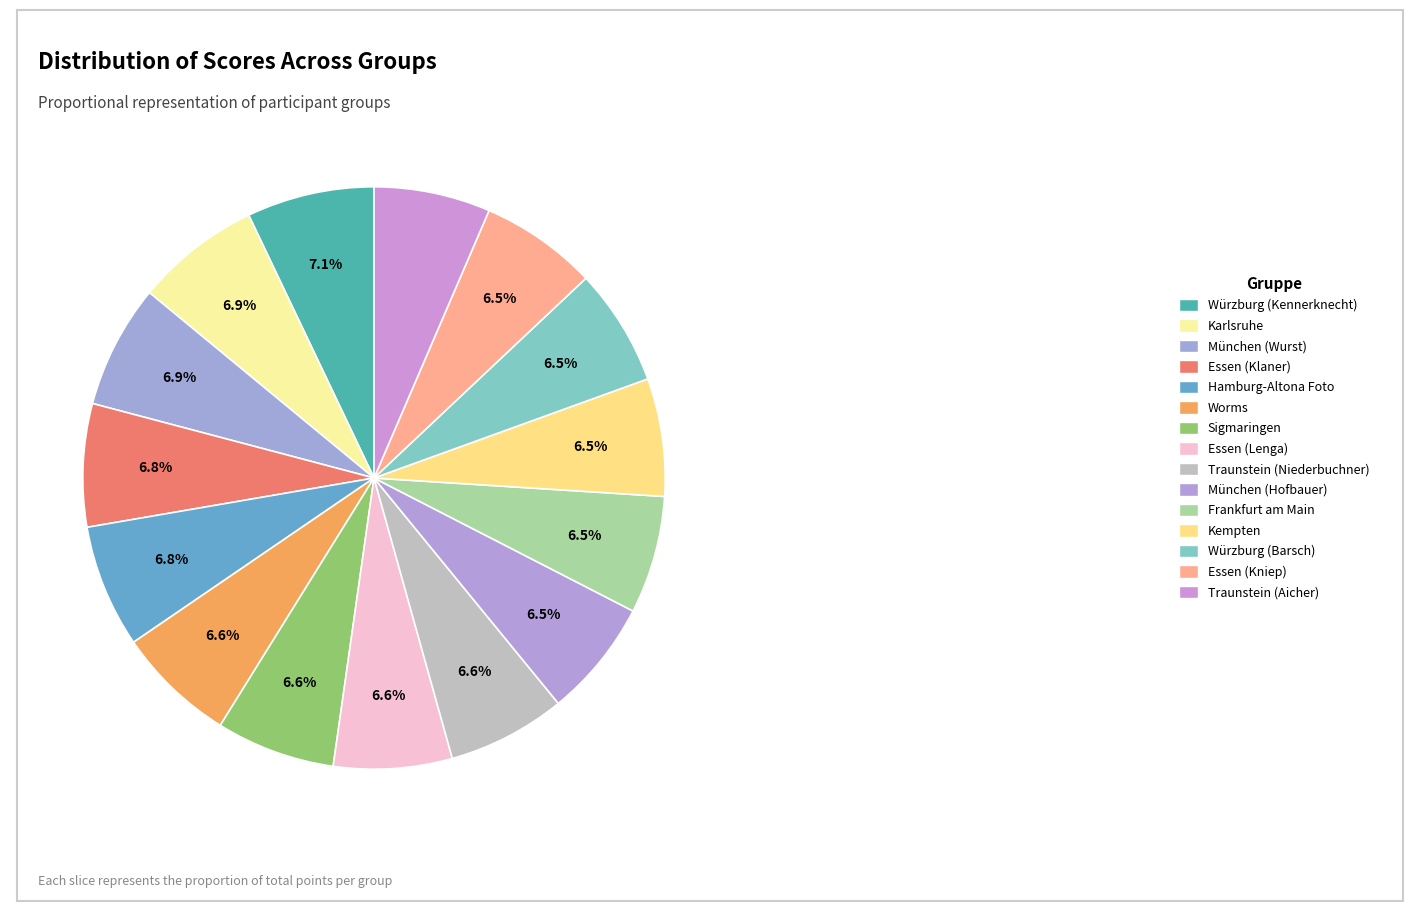

Is it true that Traunstein (Aicher) is 1% of the pie?

False